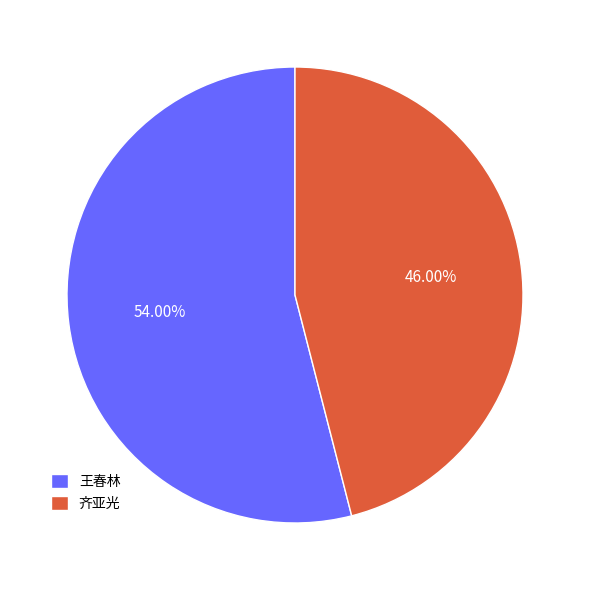

Rank the categories by value from highest to lowest.

王春林, 齐亚光